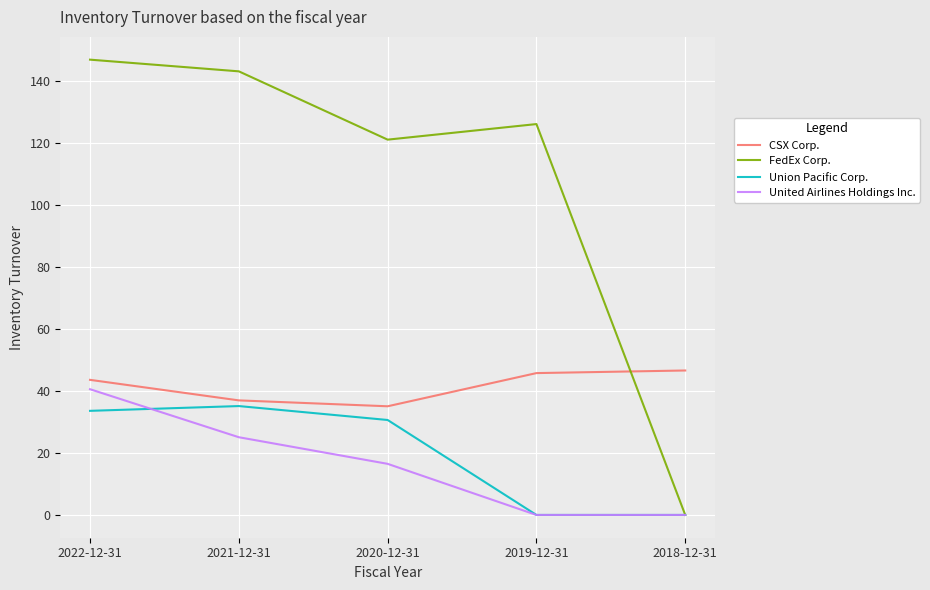

Is it true that Union Pacific Corp. equals 15.2 at 2020-12-31?

False